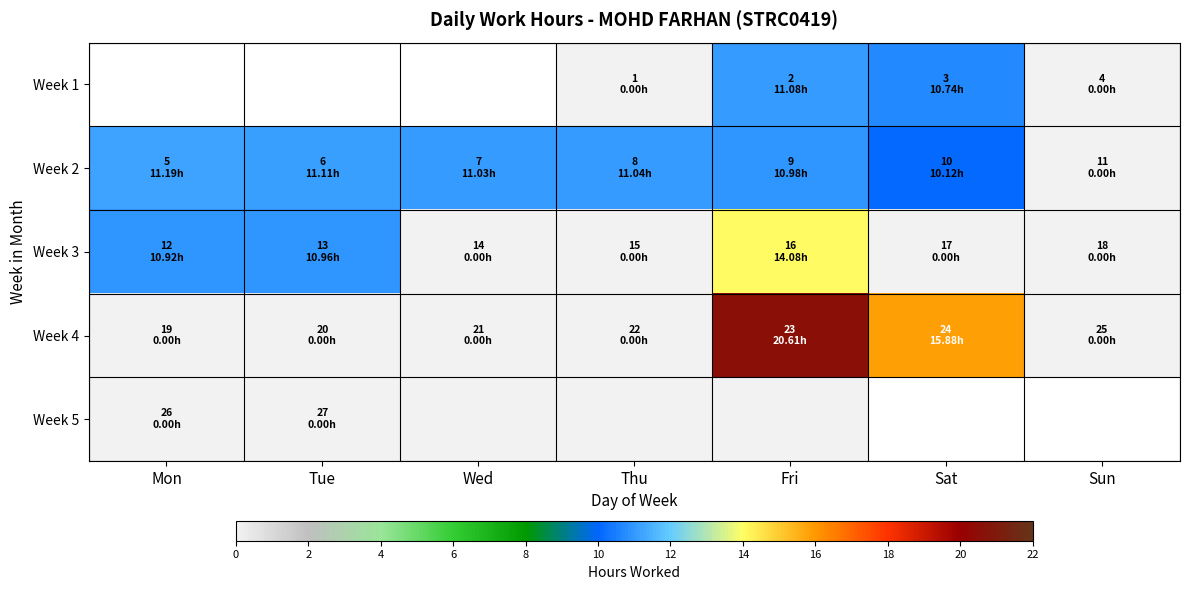

Is it true that Week 5 equals 0.0 at Fri?

True